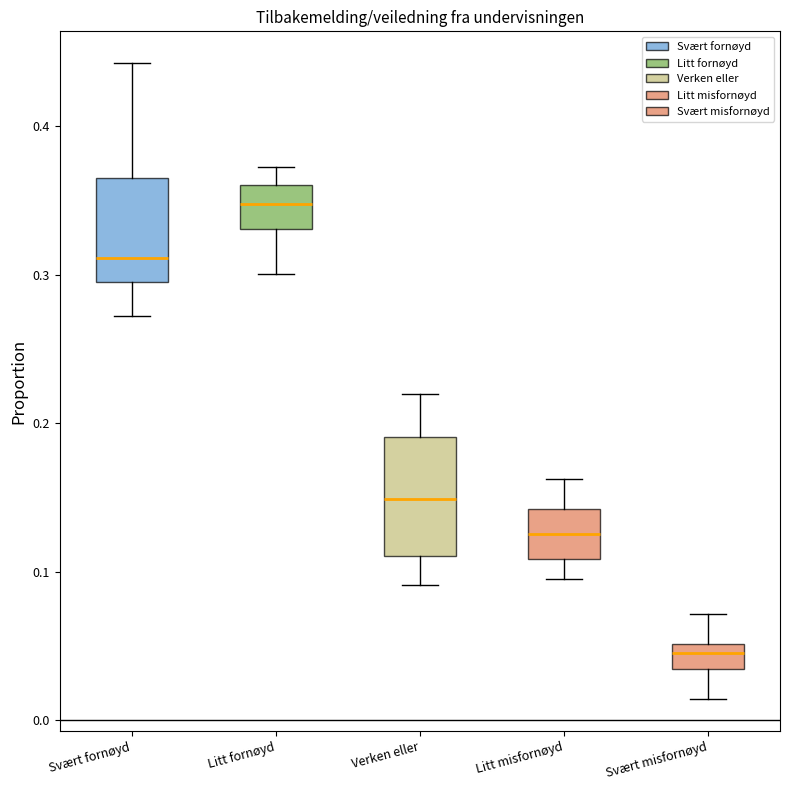

Reading left to right, transcribe this box plot: for each box, give where its median line is, the range the box spans, and where its two whiskers end, as read against the y-axis. The values are not printed on the chart, so give them approximately, as read against the axis.

Svært fornøyd: median 0.31, box 0.30 to 0.37, whiskers 0.27 to 0.44
Litt fornøyd: median 0.35, box 0.33 to 0.36, whiskers 0.30 to 0.37
Verken eller: median 0.15, box 0.11 to 0.19, whiskers 0.09 to 0.22
Litt misfornøyd: median 0.13, box 0.11 to 0.14, whiskers 0.09 to 0.16
Svært misfornøyd: median 0.05 (inside the box), box 0.03 to 0.05, whiskers 0.01 to 0.07